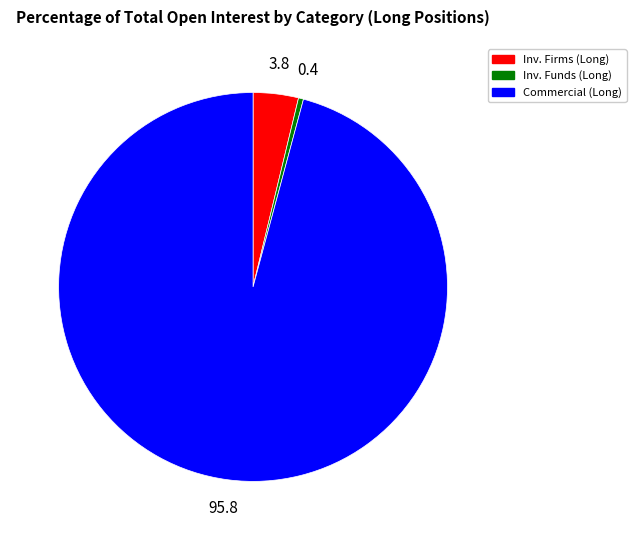

Does any single category account for the majority?

Yes